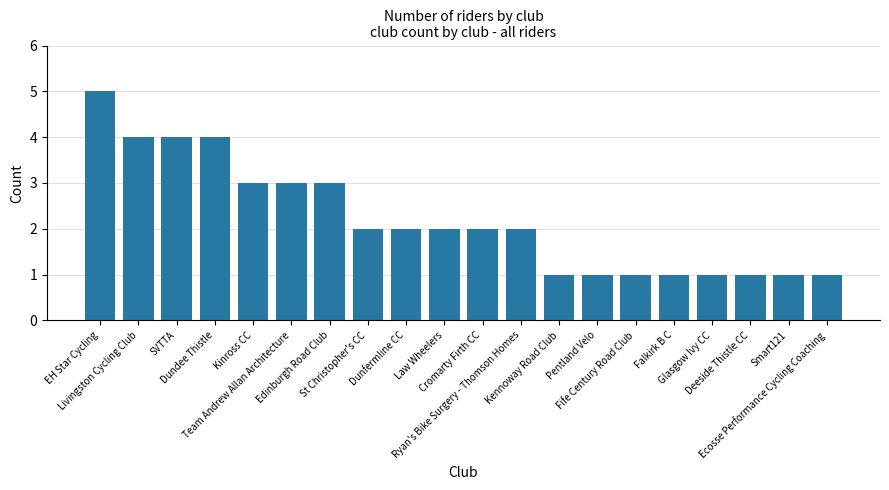

What is the difference between the second highest and second lowest values?

3